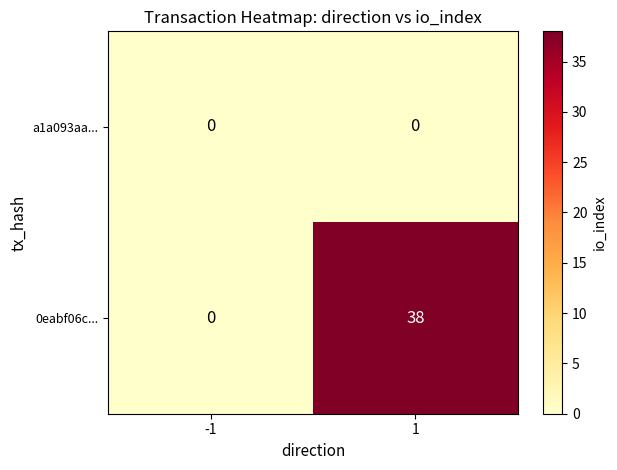

Reading left to right, extract all data points from this chart.

a1a093aa...: -1=0	1=0
0eabf06c...: -1=0	1=38